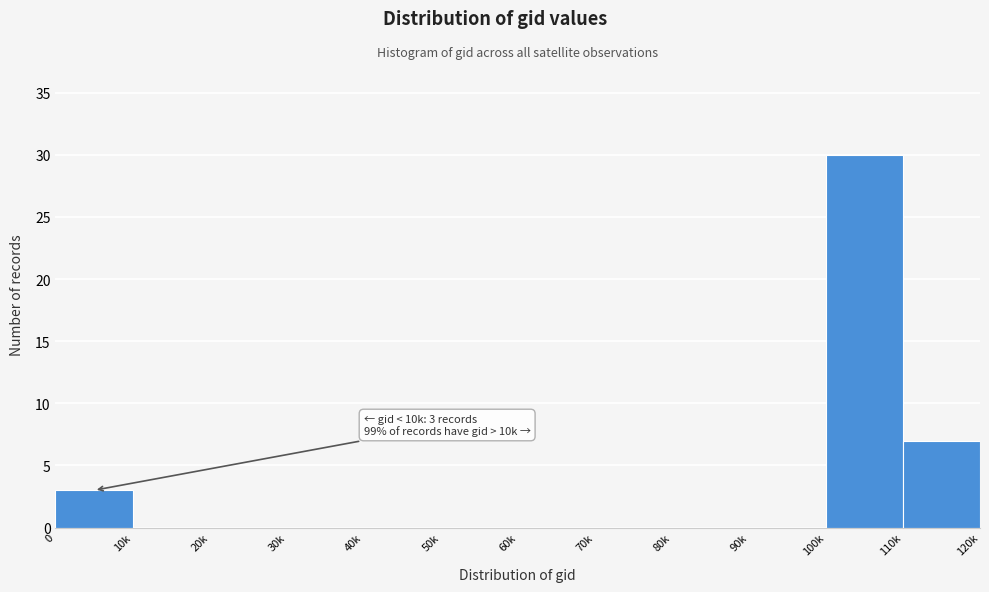

Reading right to left, list all the values displayed in this chart.

110k=7	100k=30	90k=0	80k=0	70k=0	60k=0	50k=0	40k=0	30k=0	20k=0	10k=0	0=3